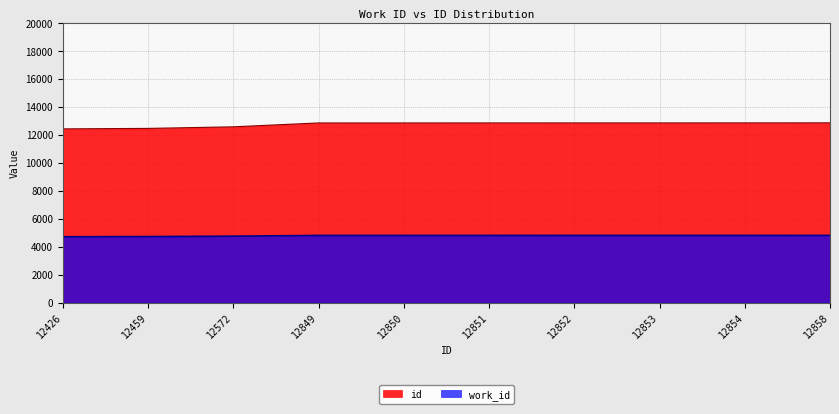

What is the difference between the id values at 12459 and 12572?

113